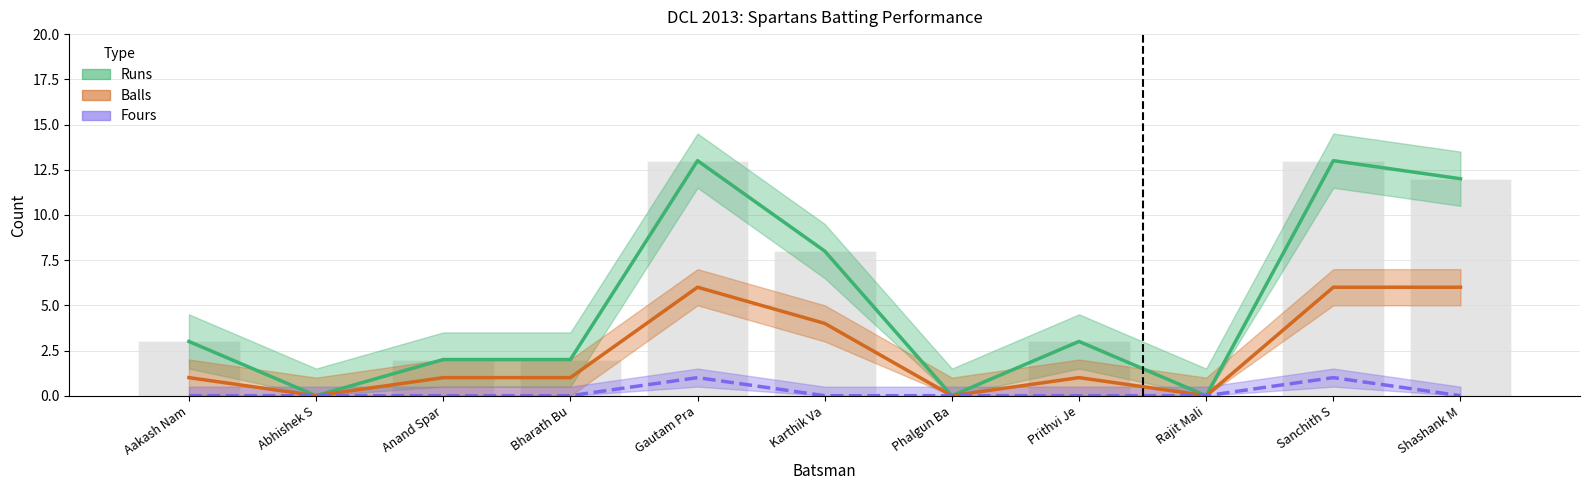

Reading left to right, list all the values displayed in this chart.

Runs: 3	0	2	2	13	8	0	3	0	13	12
Balls: 1	0	1	1	6	4	0	1	0	6	6
Fours: 0	0	0	0	1	0	0	0	0	1	0